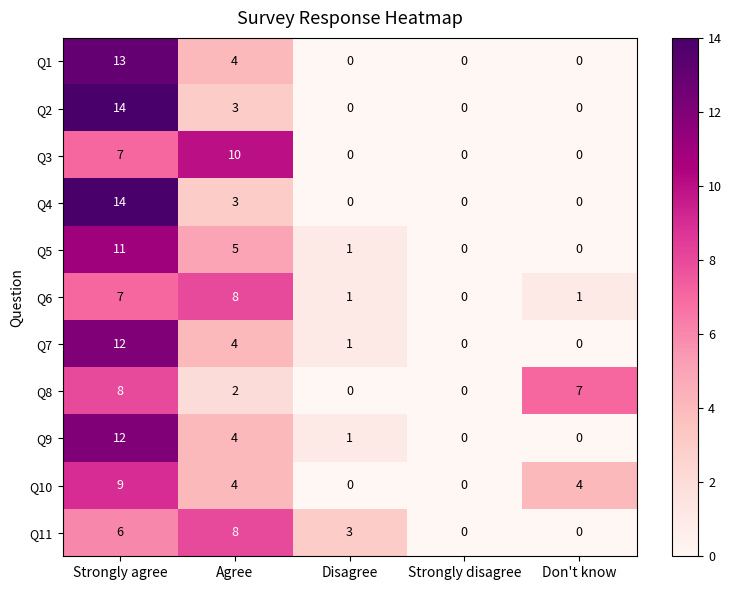

What is the total value across all series at Strongly agree?

113